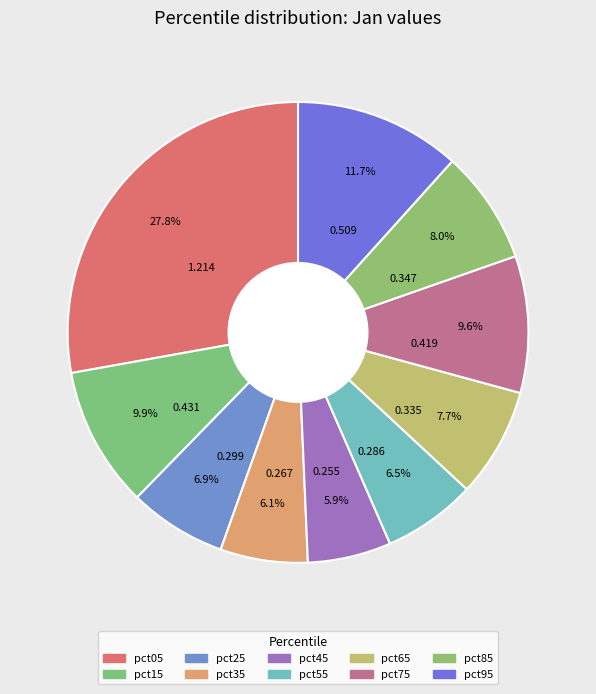

To the nearest percent, what is the combined percentage of pct75 and pct15?

19%